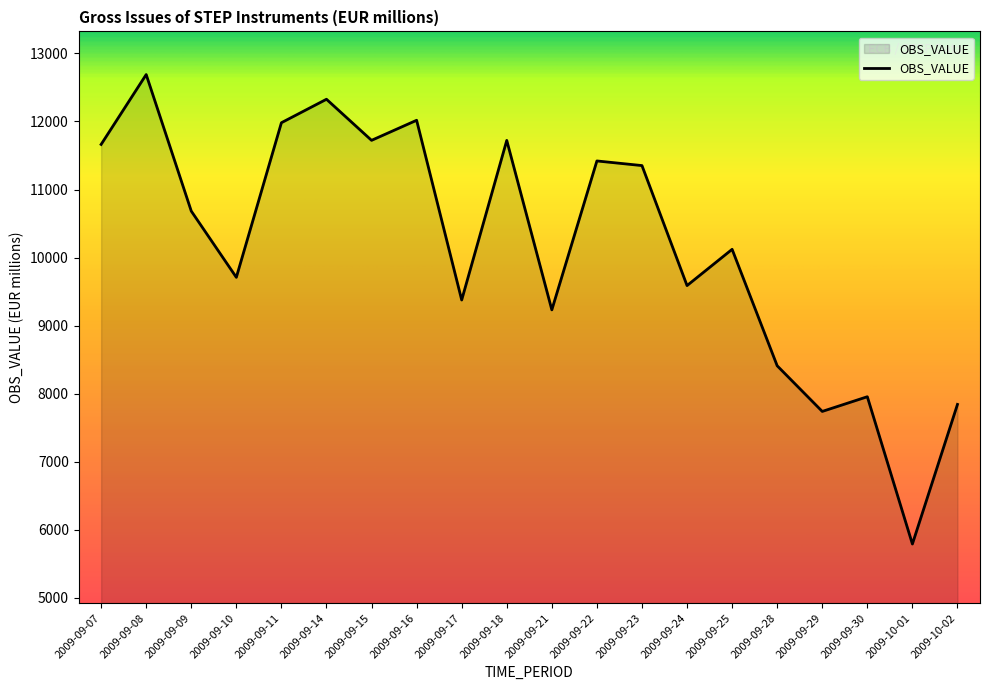

What is the sum of the values at 2009-09-10 and 2009-09-28?

18118